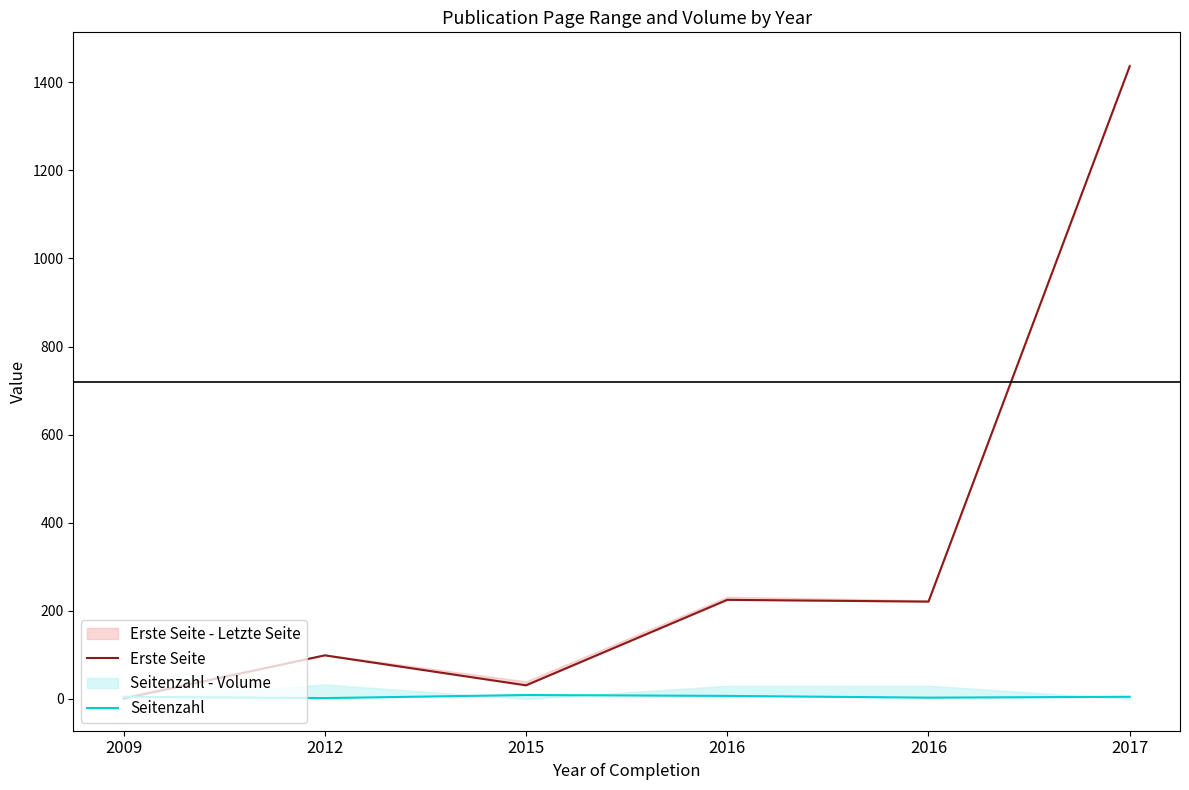

At how many categories does at least one series exceed 391?

1